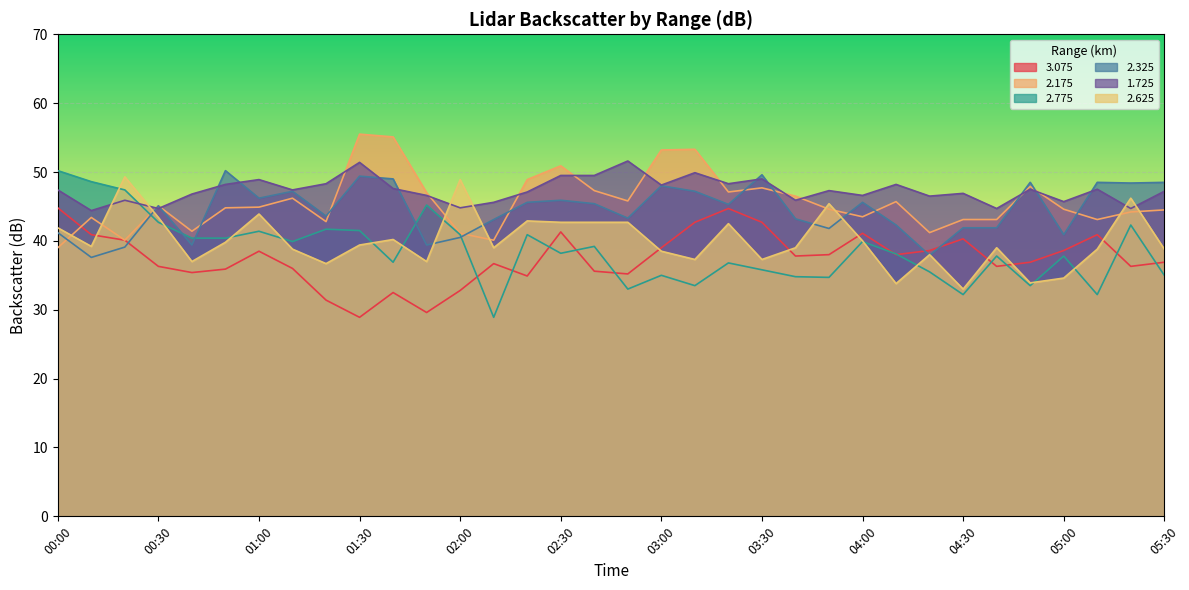

Is it true that 2.325 equals 14.5 at 03:20?

False